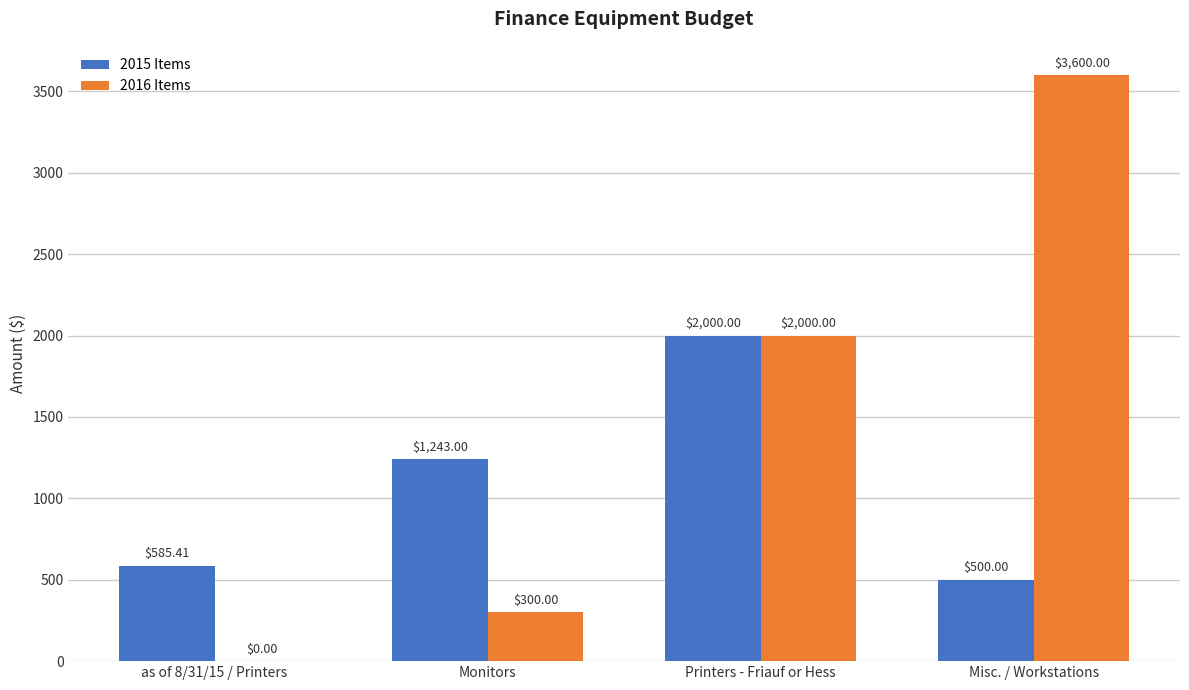

At which label does 2015 Items reach its peak?

Printers - Friauf or Hess